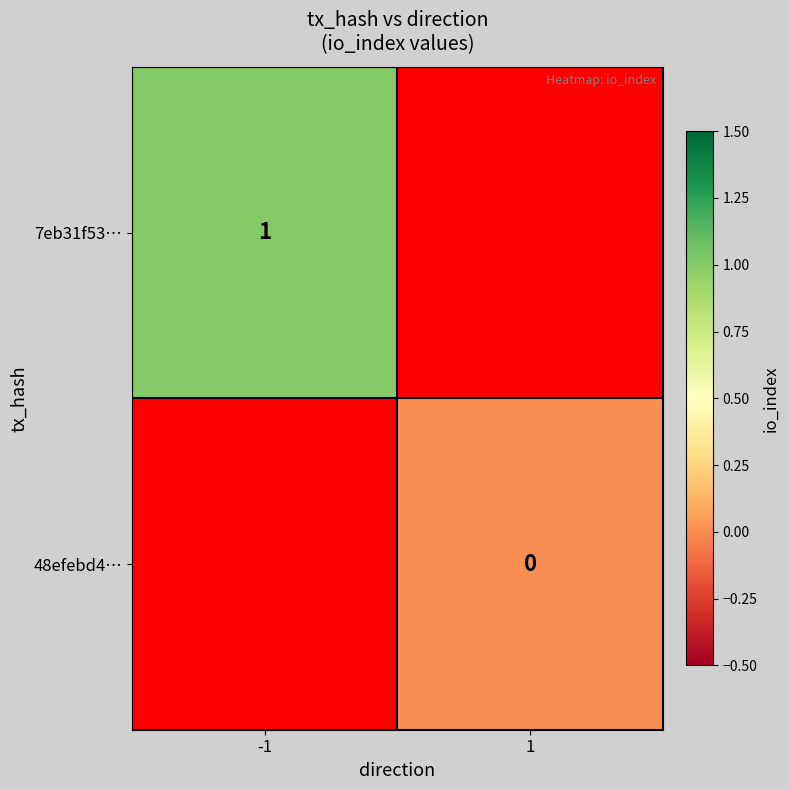

Which series has the largest range (max minus min)?

7eb31f53…